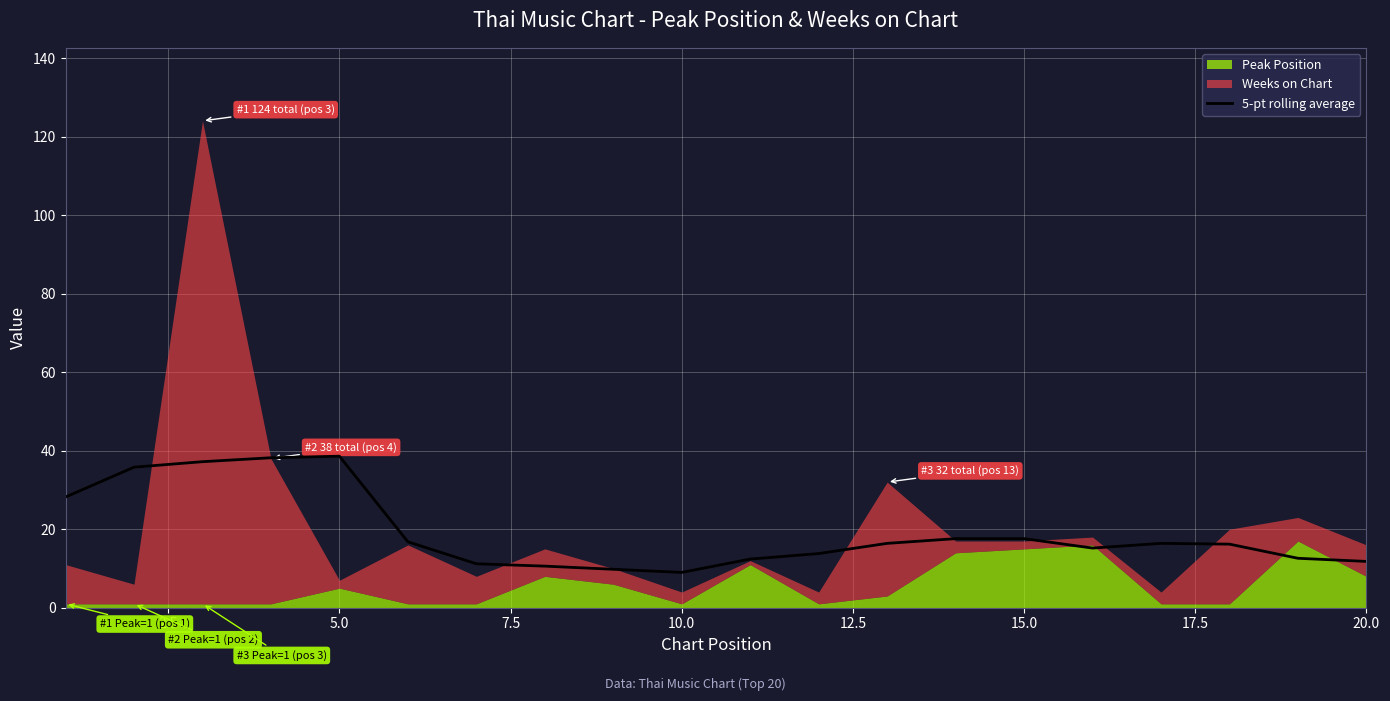

What is the highest value of the 5-pt rolling average series?

38.6